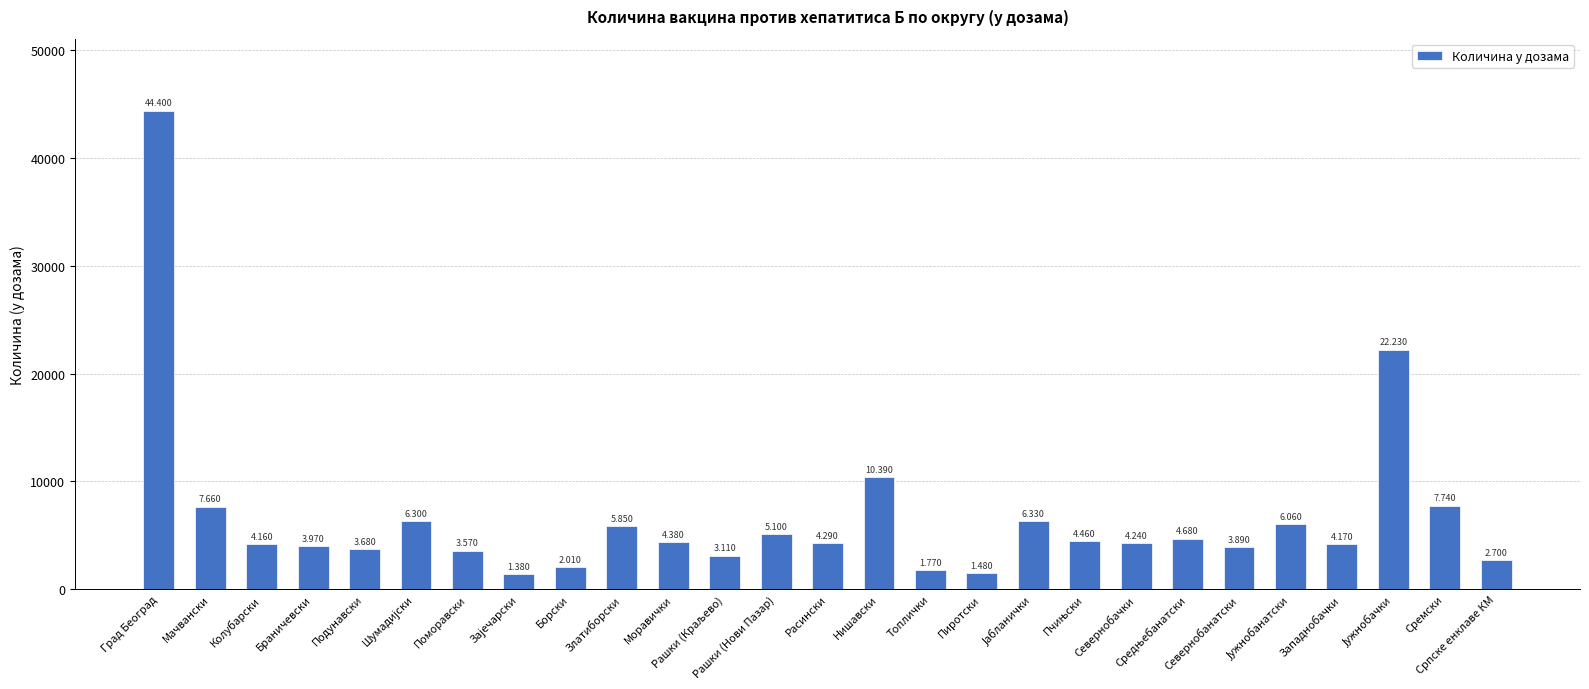

Are the bars horizontal?

No